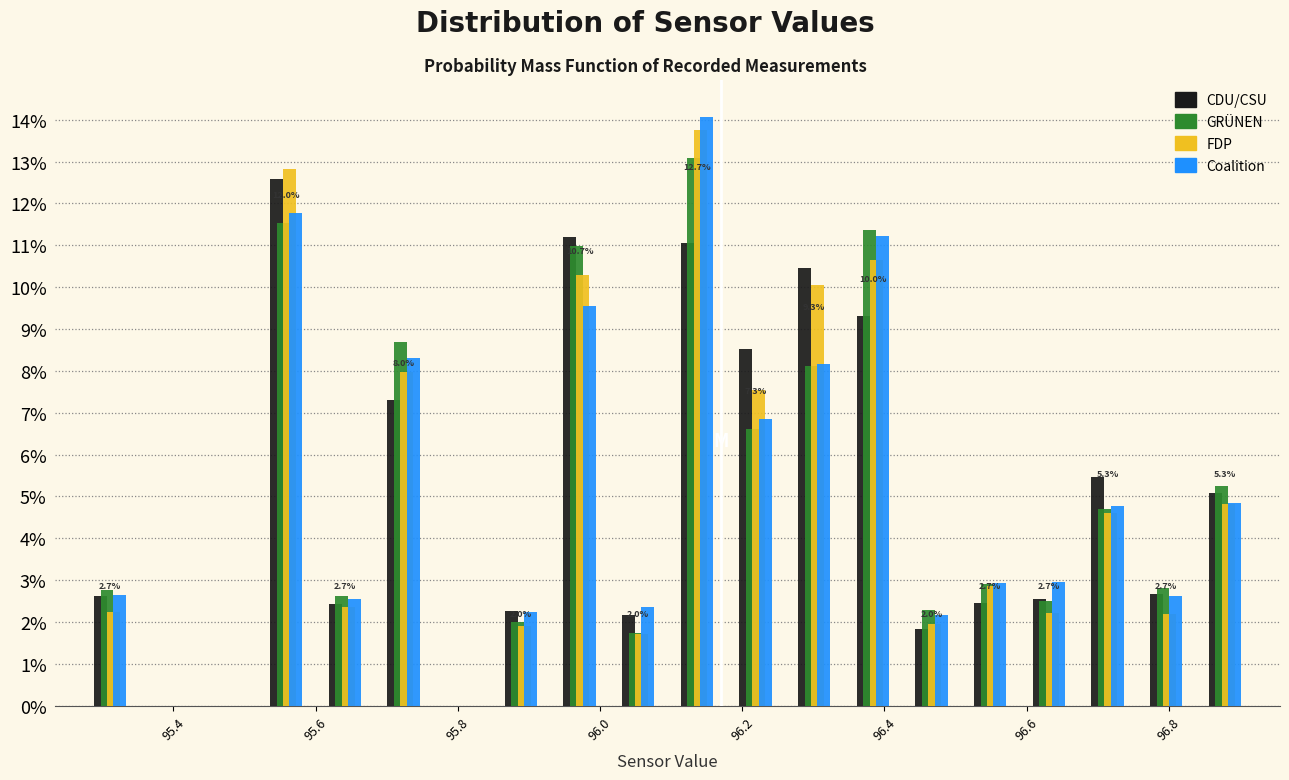

In the Coalition series, which range on the x-axis has the tallest bar?

96.10 to 96.18